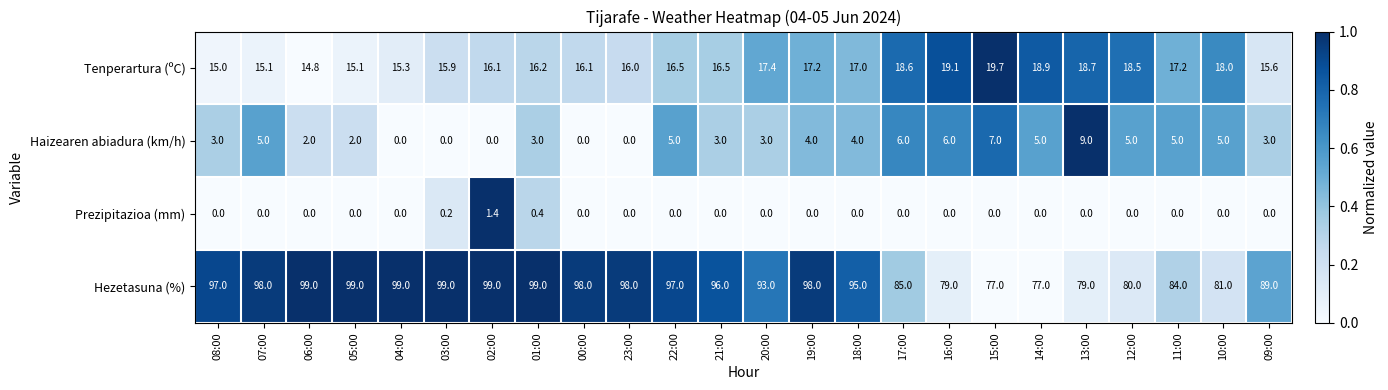

What is the approximate value of Haizearen abiadura (km/h) at 16:00?

6.0